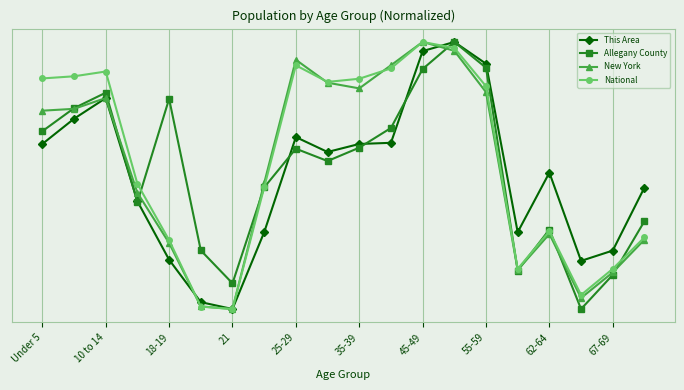

Where do New York and Allegany County first cross each other?

Under 5 and 10 to 14